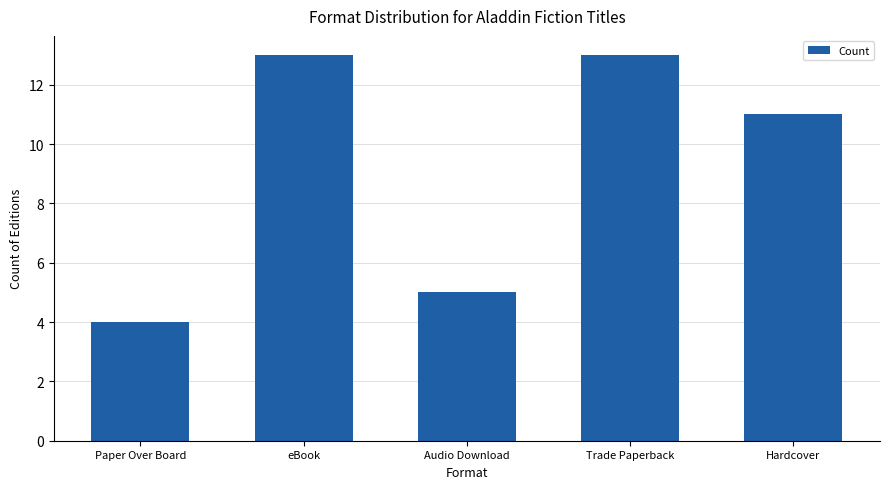

Reading right to left, transcribe all the data shown in this chart.

11	13	5	13	4